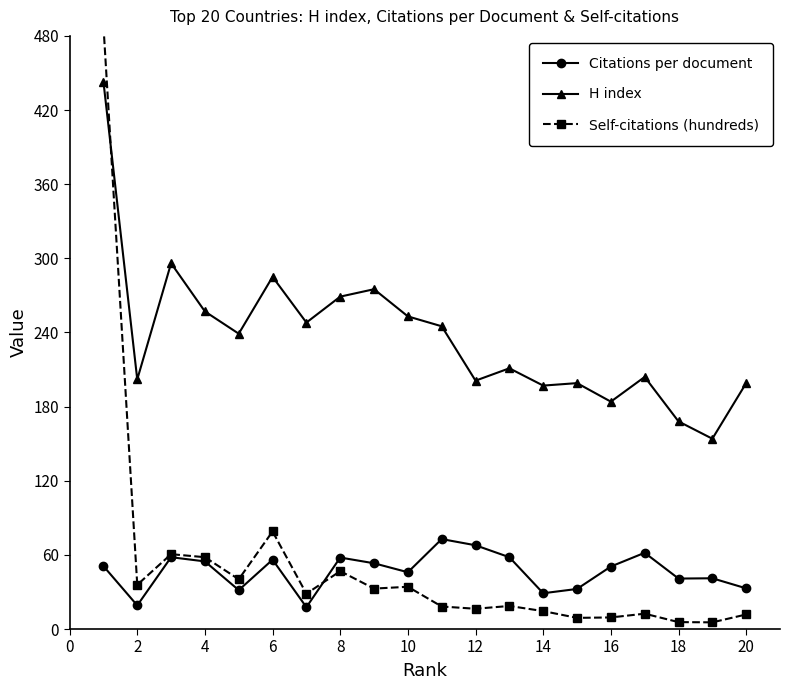

At which category does H index reach its first local valley?

2